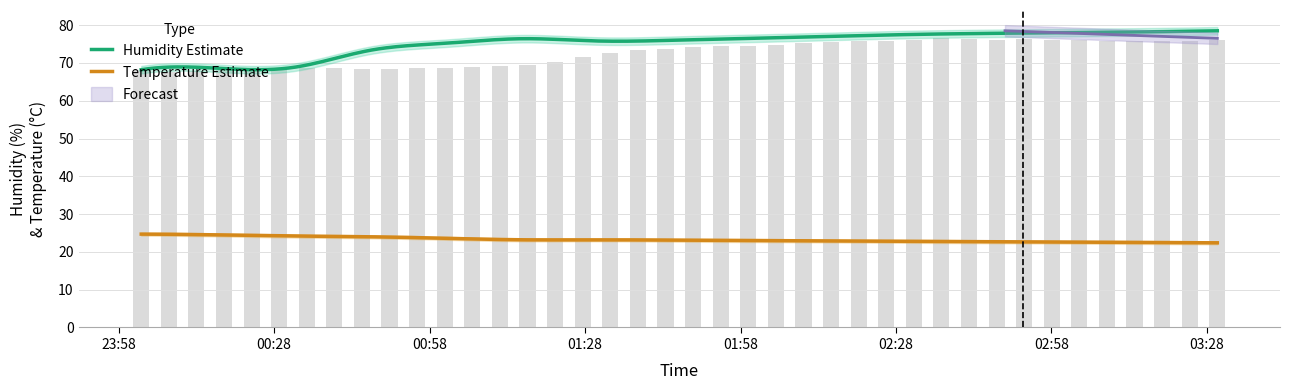

At which category does the chart reach its peak across all series?

03:30